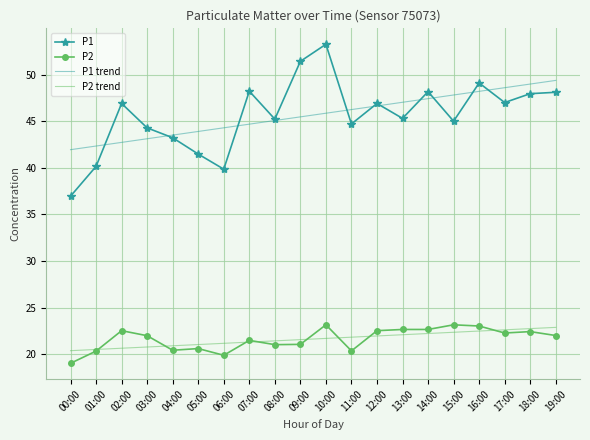

True or false: P1 has a value of 10.8 at 06:00.

False